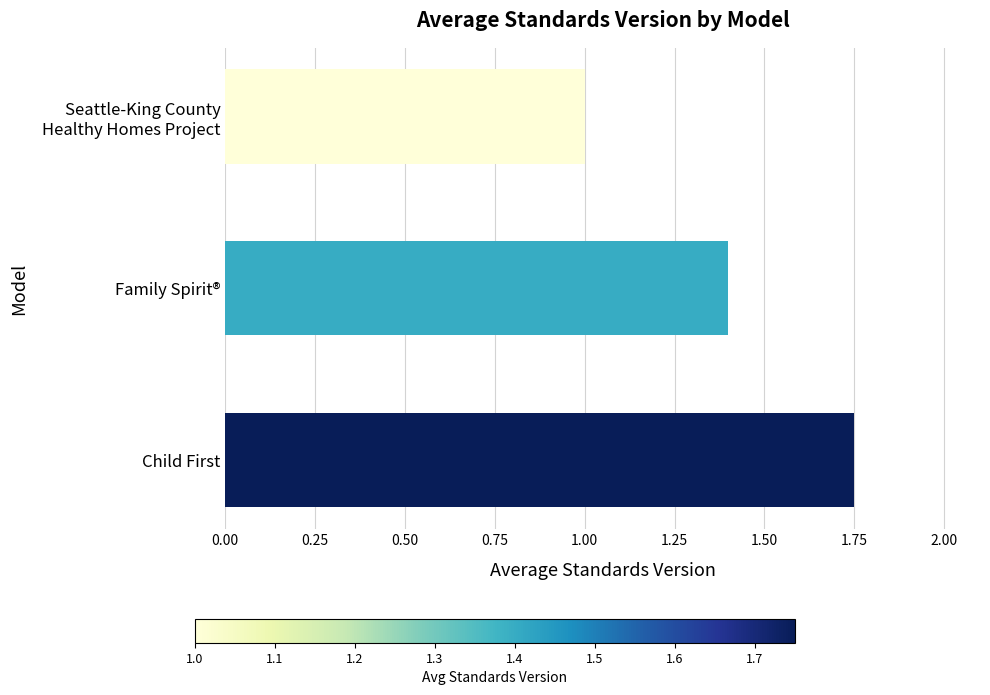

What is the ratio of the value at Family Spirit® to the value at Child First?

0.8